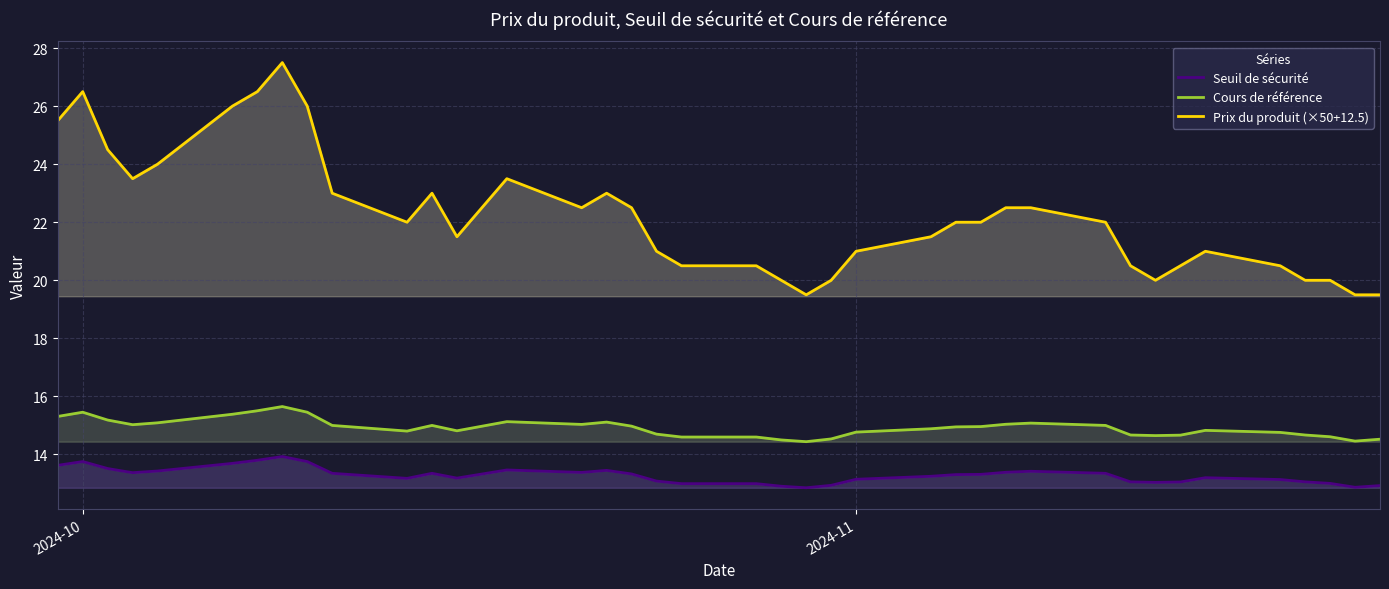

True or false: Cours de référence and Prix du produit (×50+12.5) cross at least once.

False